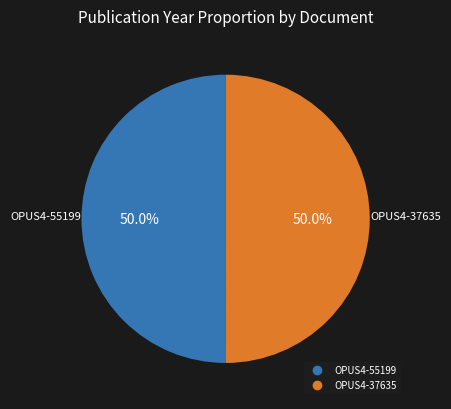

What percentage is the OPUS4-55199 slice, to the nearest percent?

50%